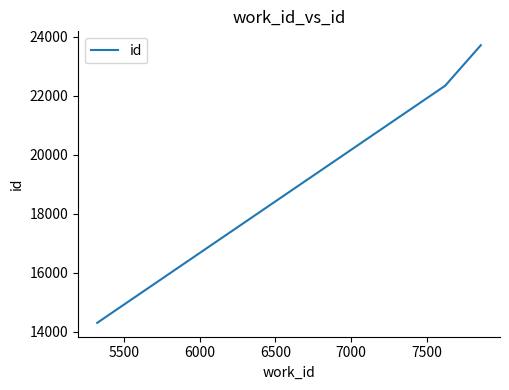

What is the value of the 1st point from the left?

14296